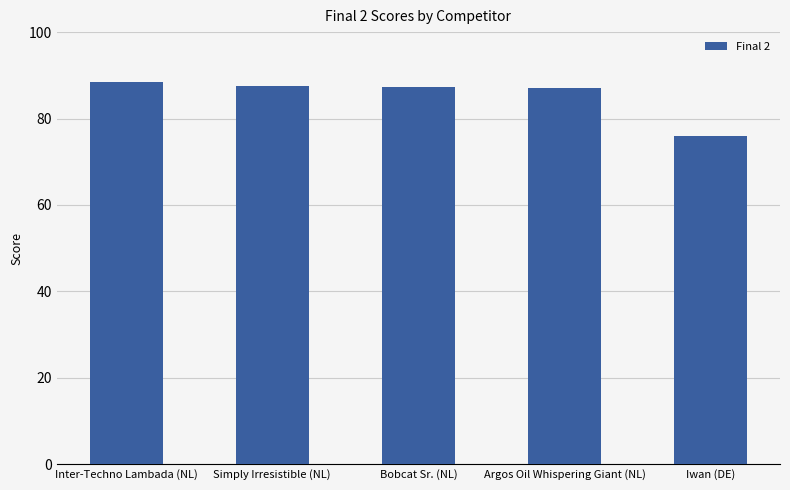

How many distinct data groups are displayed?

1